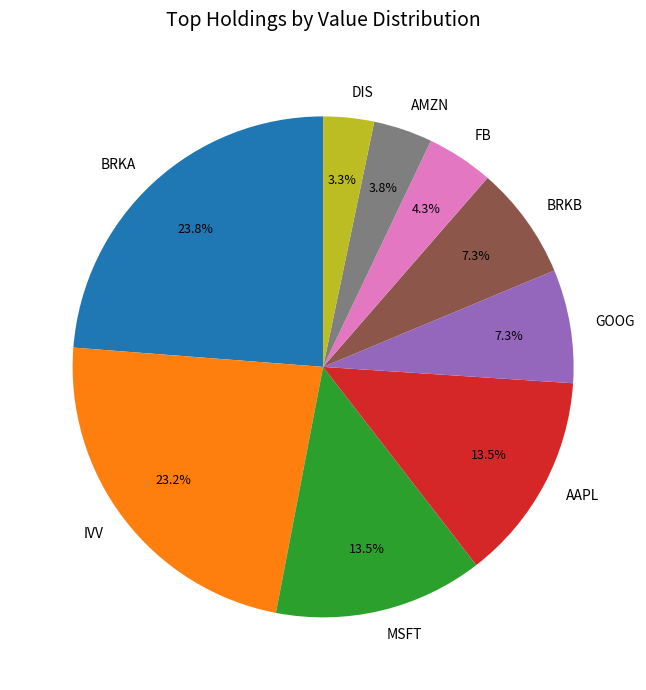

What is the largest slice in the pie chart?

BRKA